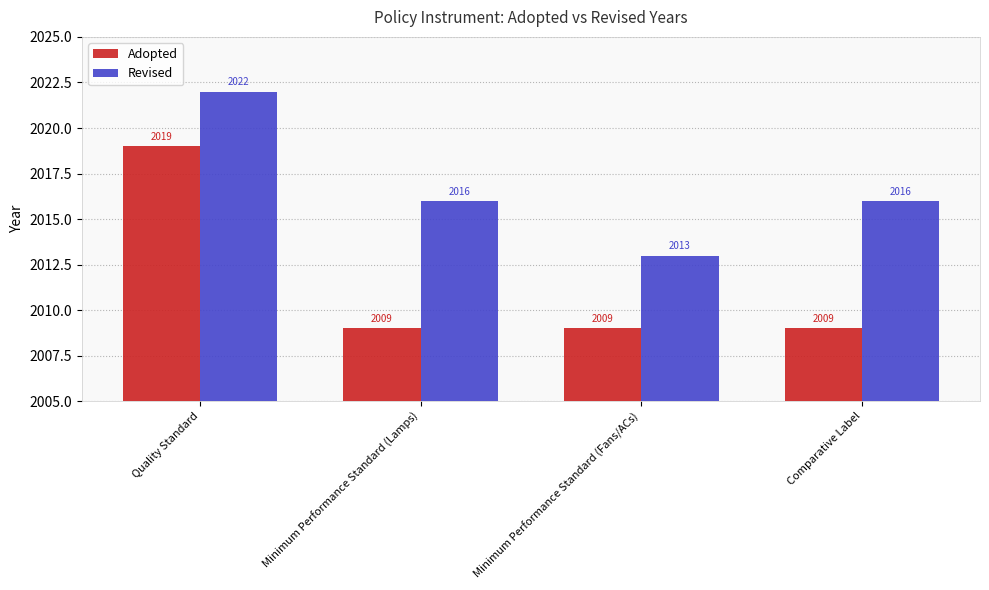

What is the highest value of the Adopted series?

2019